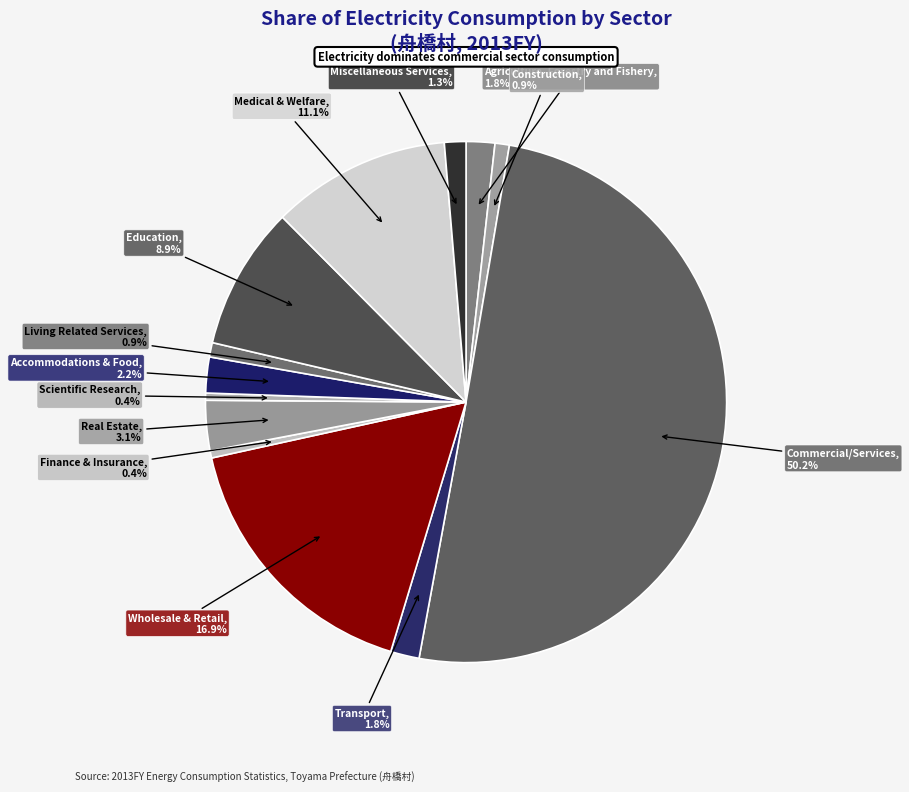

What is the largest slice in the pie chart?

Commercial/Services